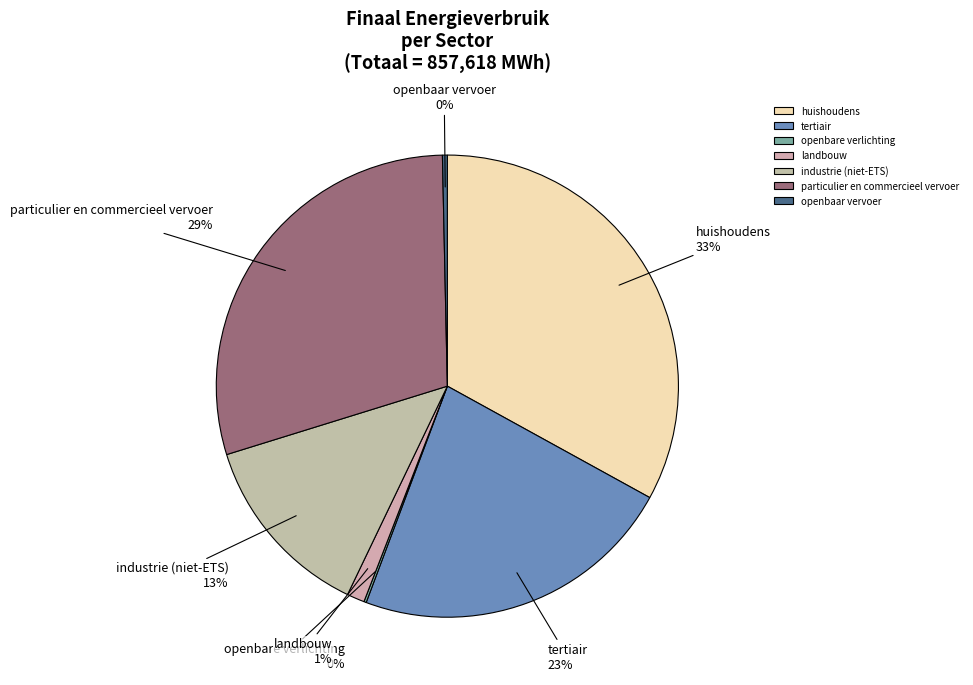

To the nearest percent, what is the difference between the largest and smallest slice percentages?

33%